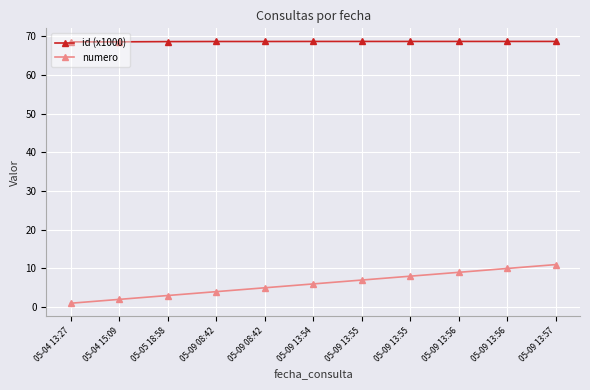

What are all the series names shown in the legend?

id (x1000), numero